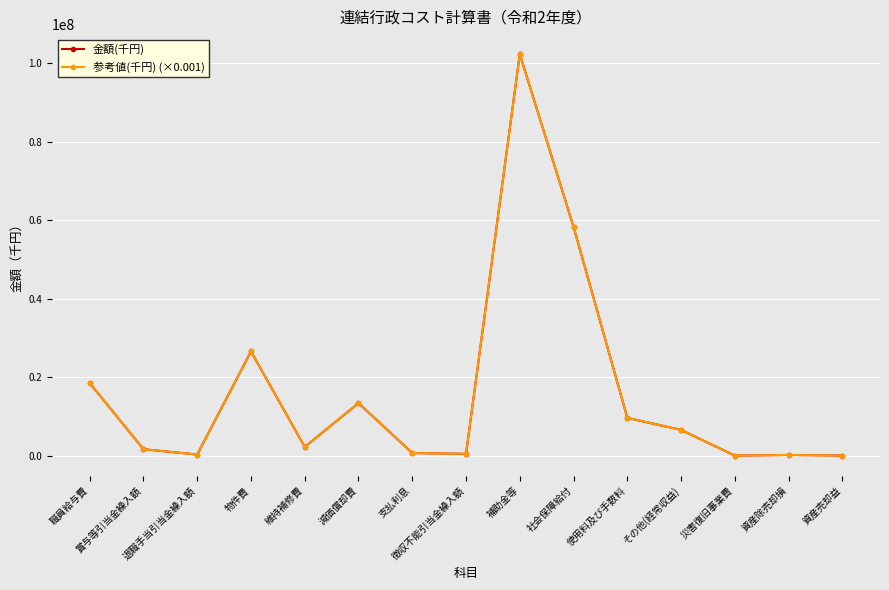

Count the number of data series in this chart.

2